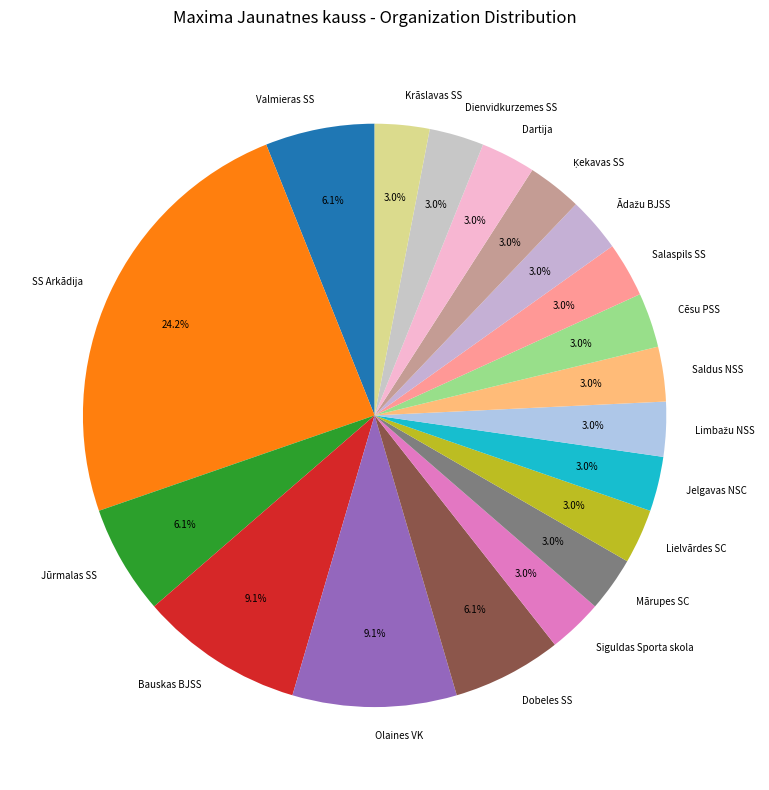

What is the ratio of the value at Valmieras SS to the value at Dobeles SS?

1.0